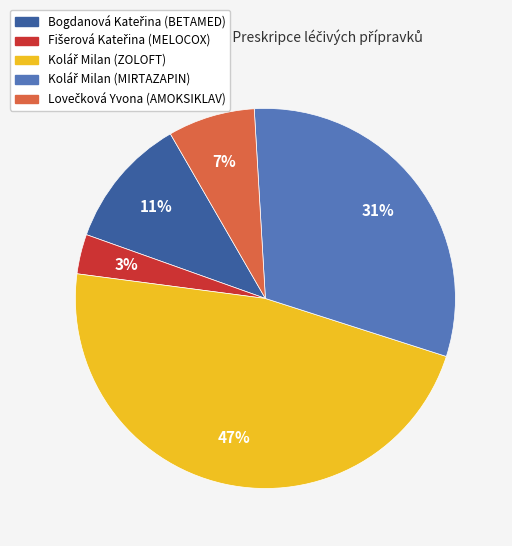

How many slices are in this pie chart?

5